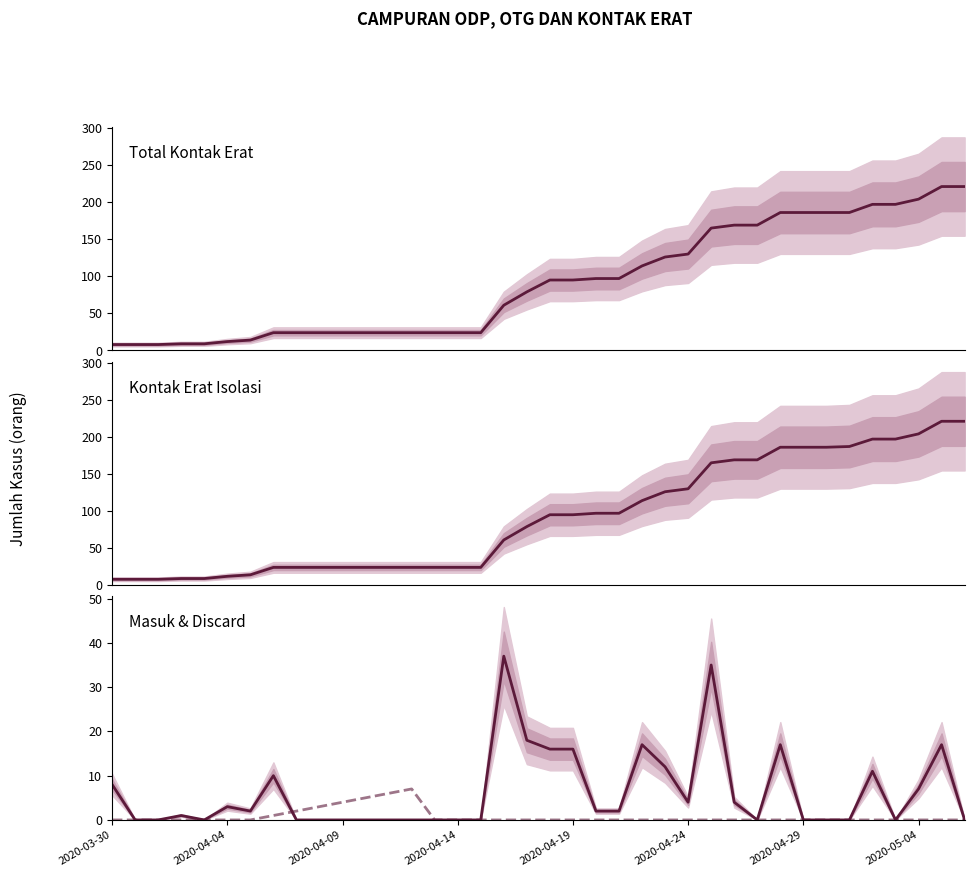

The value of TOTAL KONTAK ERAT at 21 is 97. True or false?

True